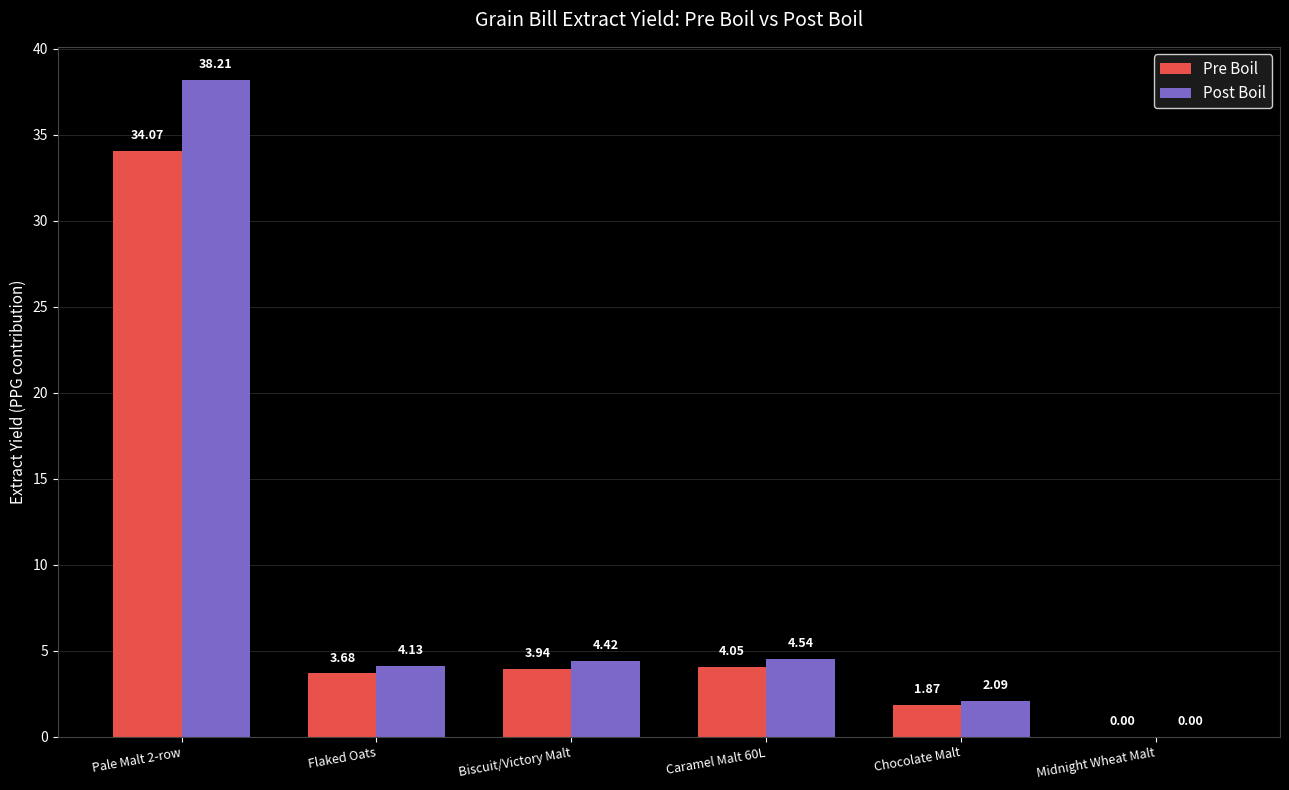

What is the sum of all Pre Boil values?

47.6